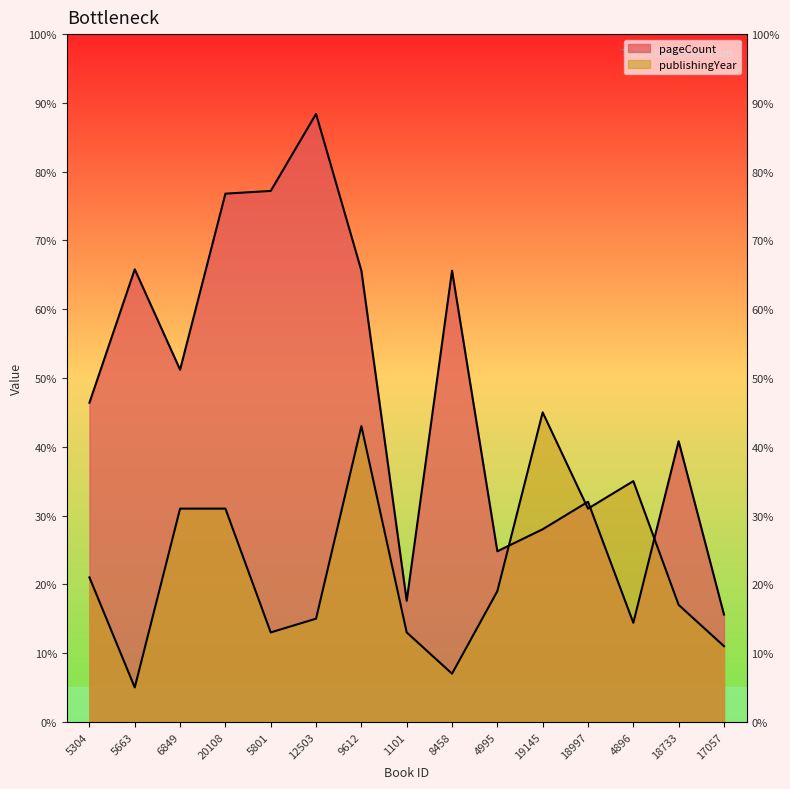

At how many categories does at least one series exceed 169?

14